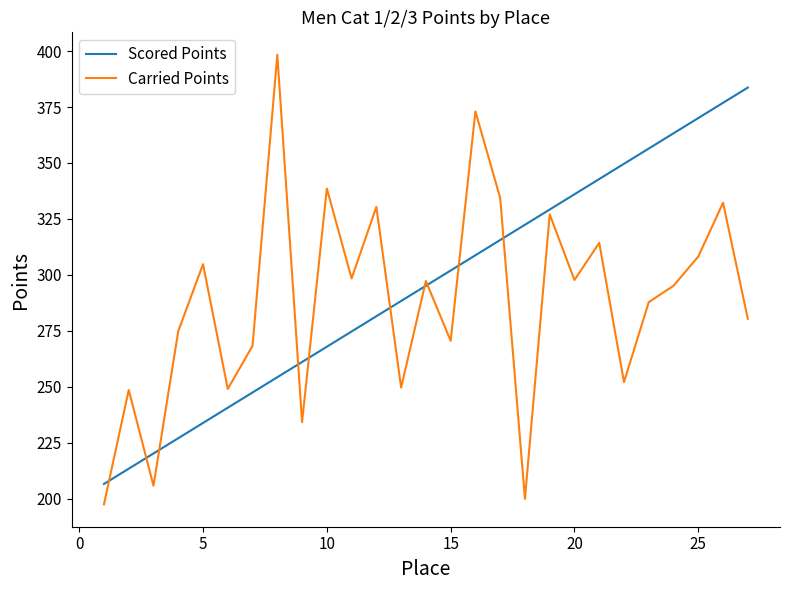

What is the minimum value for Scored Points?

206.7